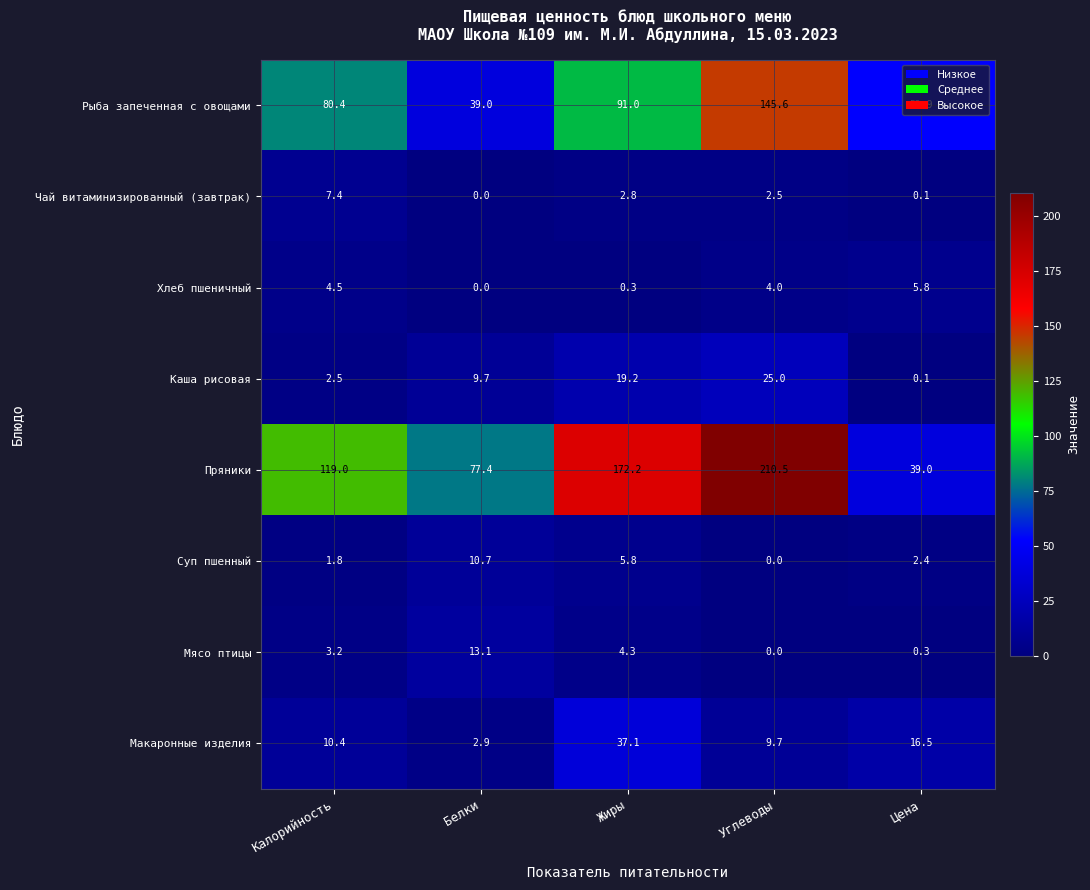

Which series has the largest range (max minus min)?

Пряники